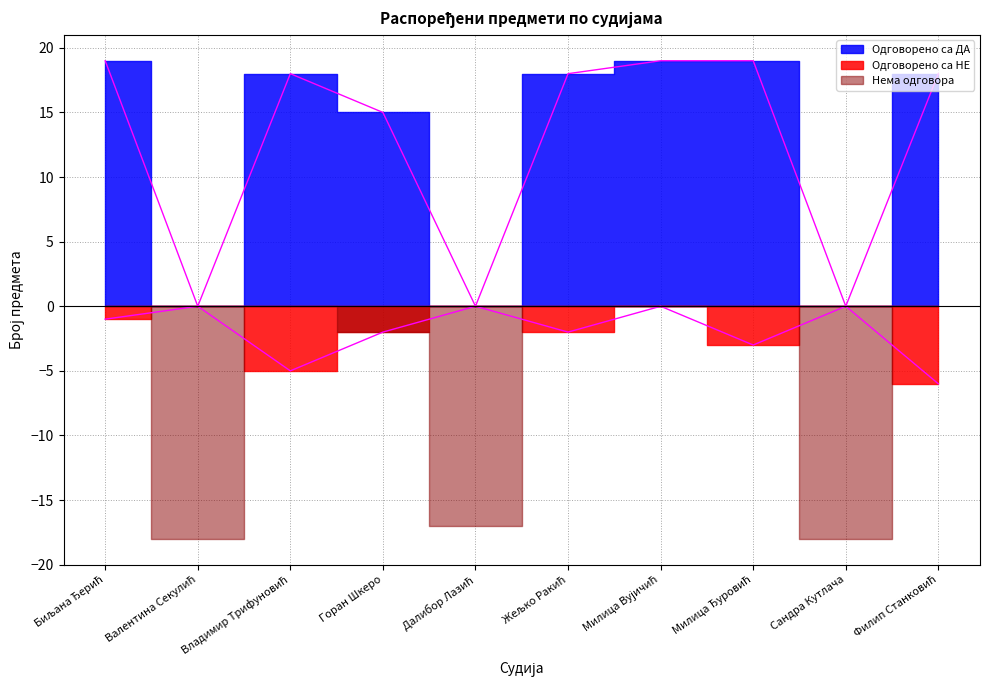

Where does the Одговорено са ДА series first go above 18?

Биљана Ђерић